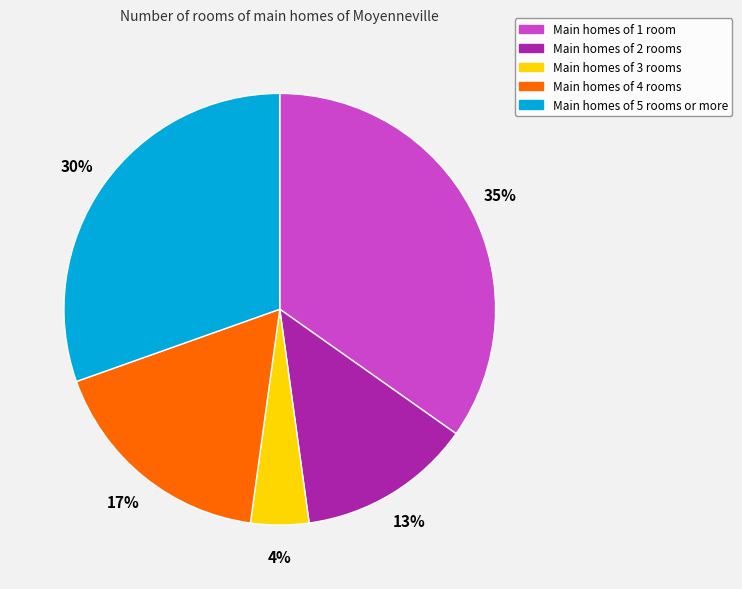

To the nearest percent, what is the average slice percentage?

20%